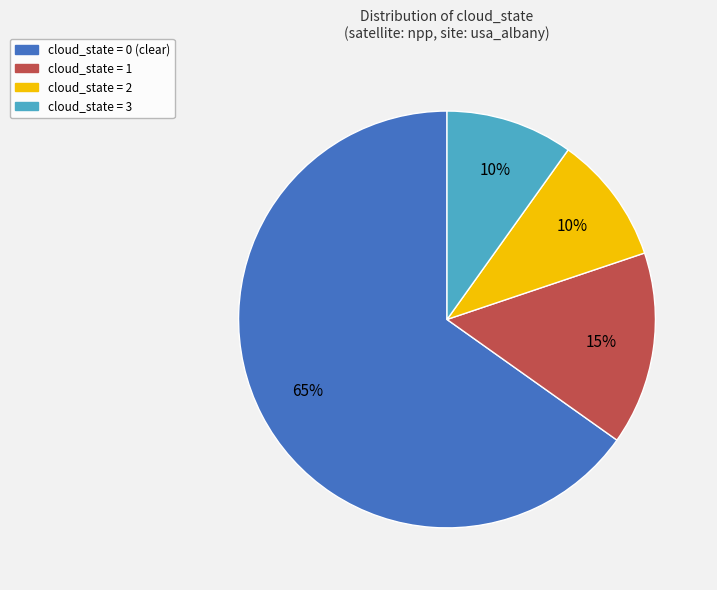

To the nearest percent, what is the average slice percentage?

25%